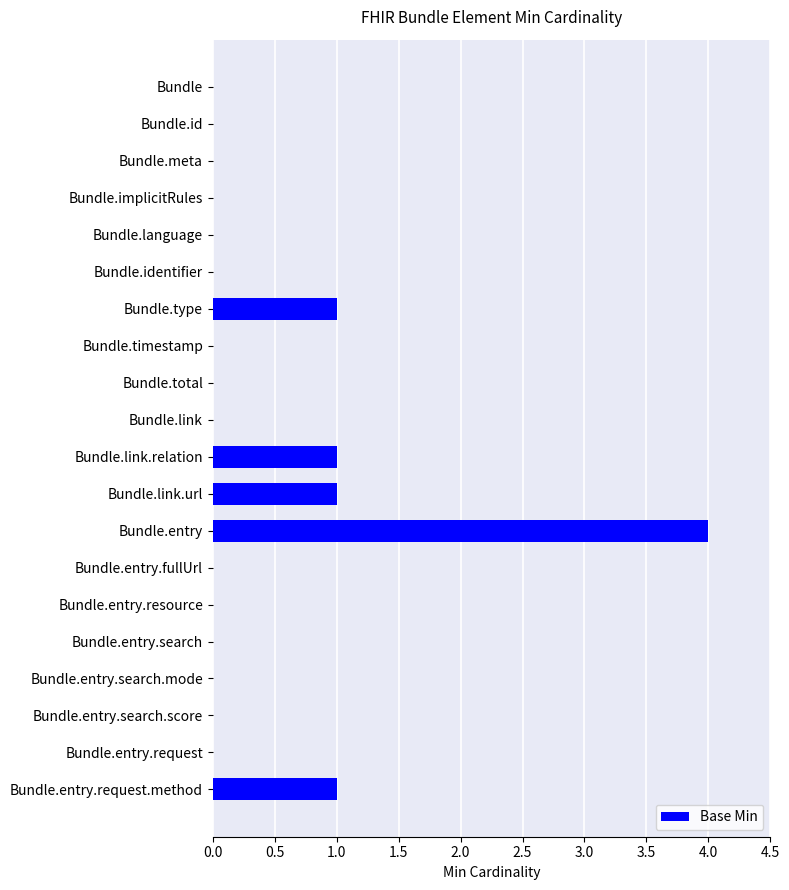

The value at Bundle.identifier is 0. True or false?

True